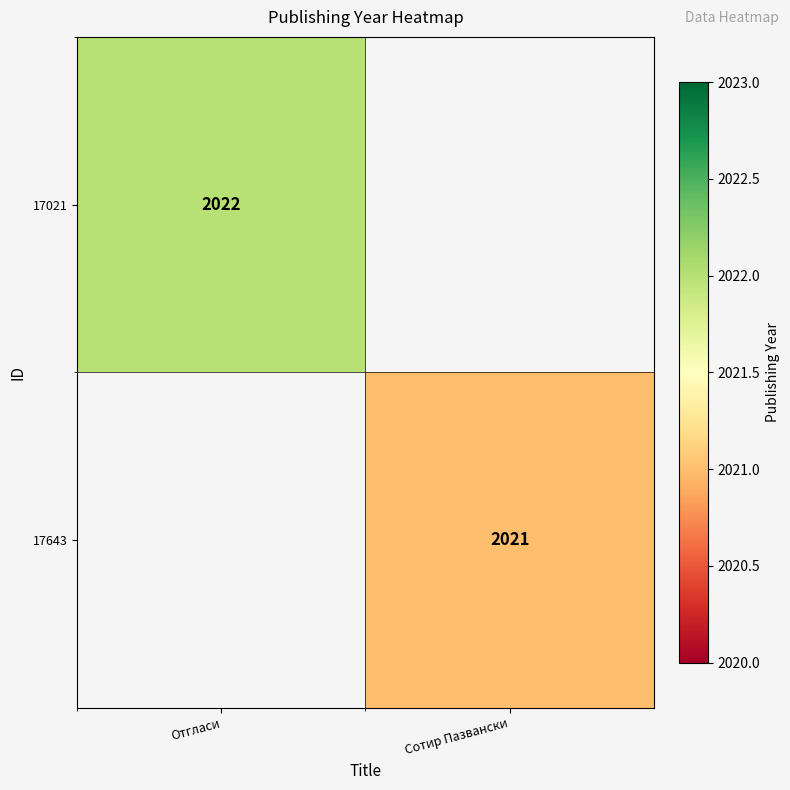

Between Сотир Пазвански and Отгласи, which is larger?

Отгласи